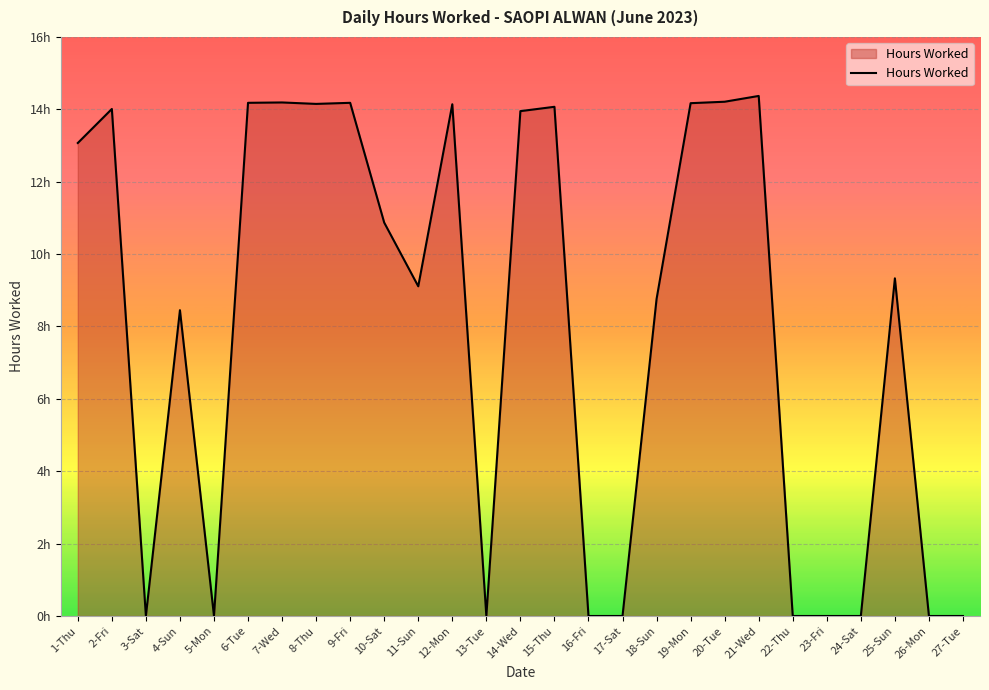

Does the chart display data point markers on the line(s)?

No